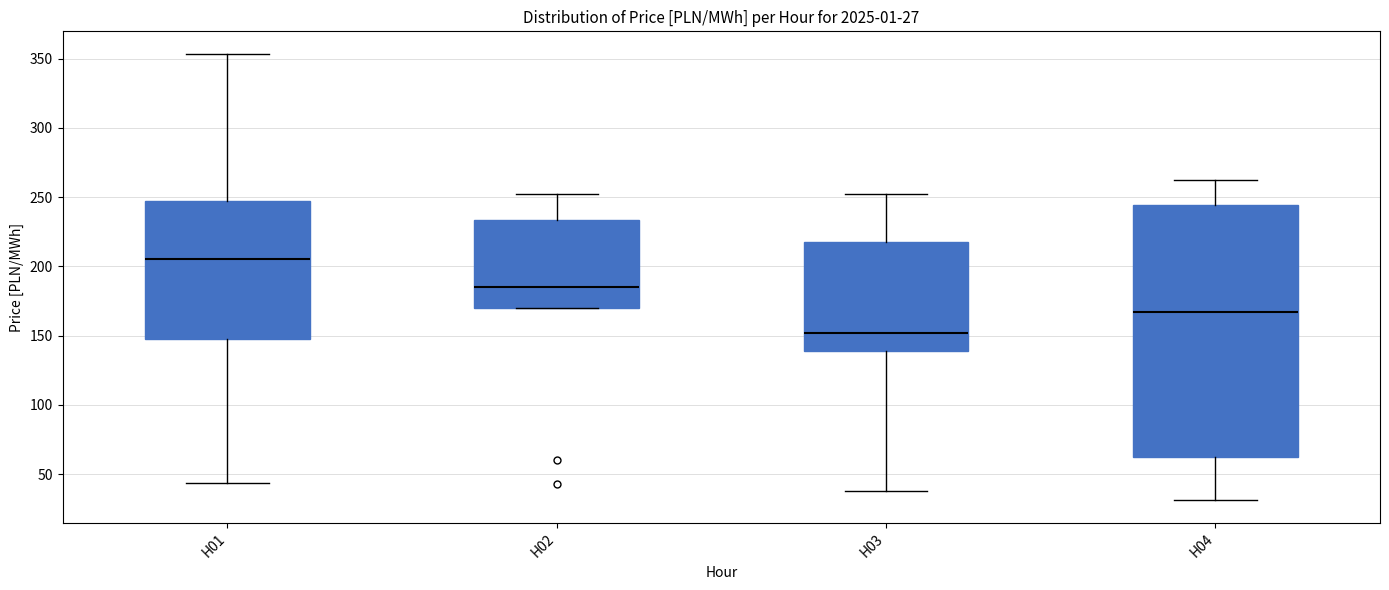

Which box has the highest median line?

H01